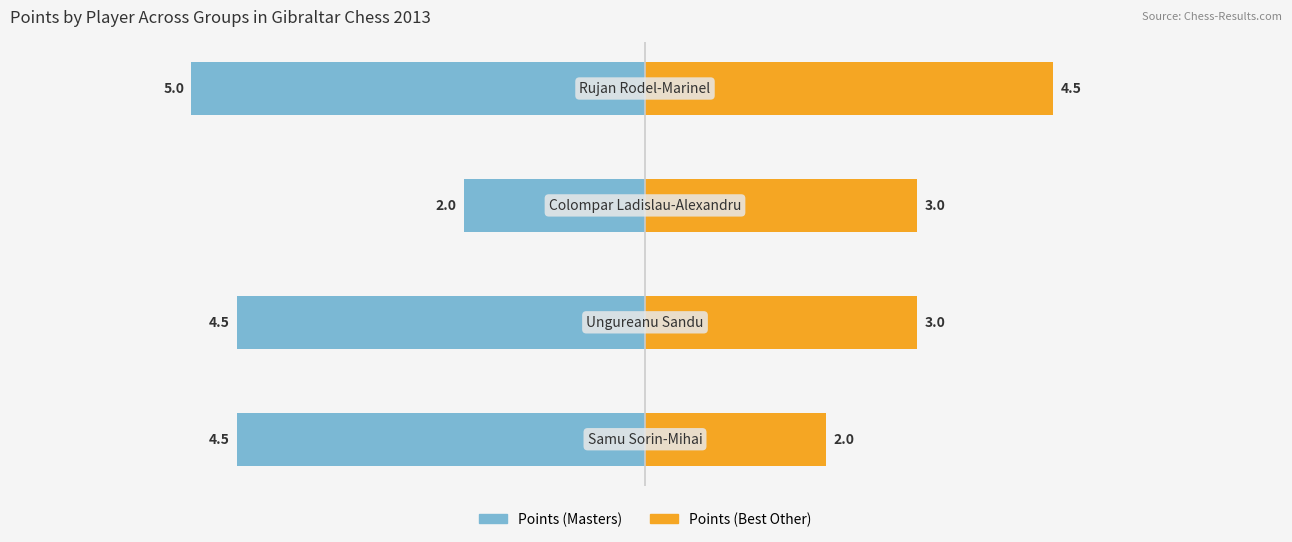

At 2, list the series in order from largest to smallest.

Points (Best Other), Points (Masters)